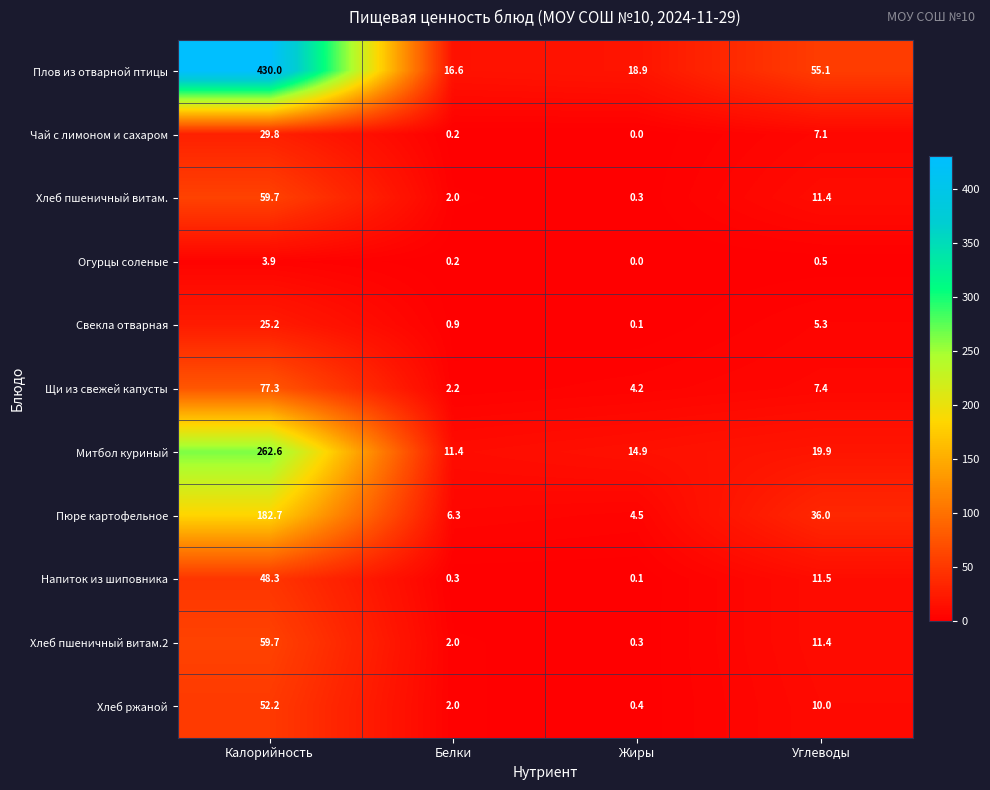

What is the difference between the Хлеб пшеничный витам.2 values at Белки and Жиры?

1.7